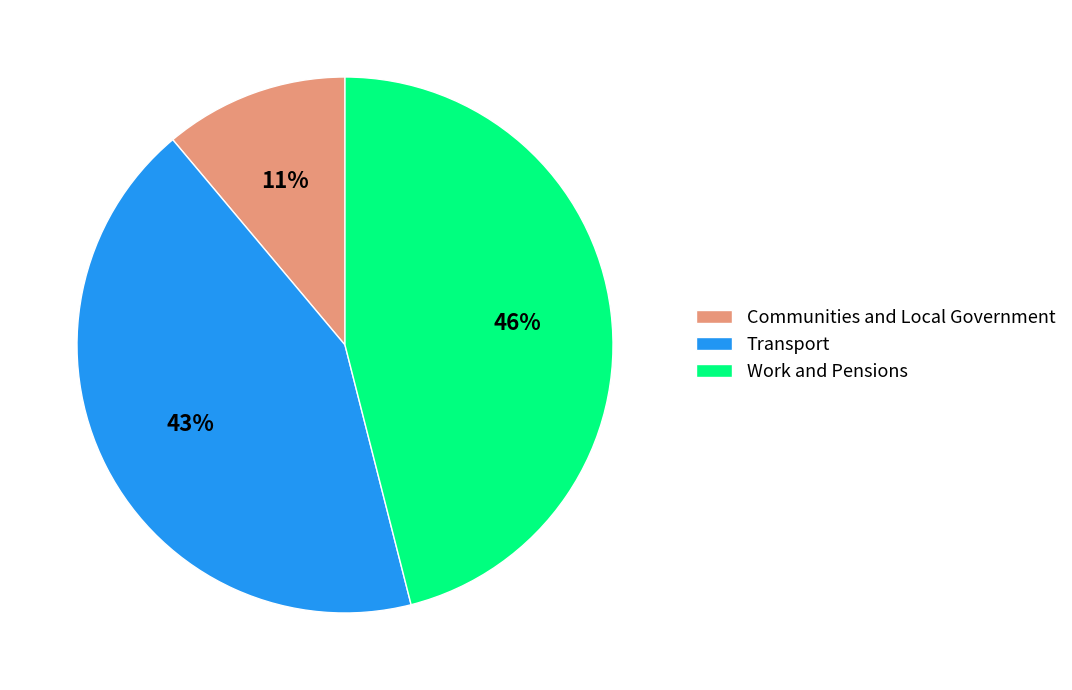

What is the ratio of the value at Transport to the value at Communities and Local Government?

3.9